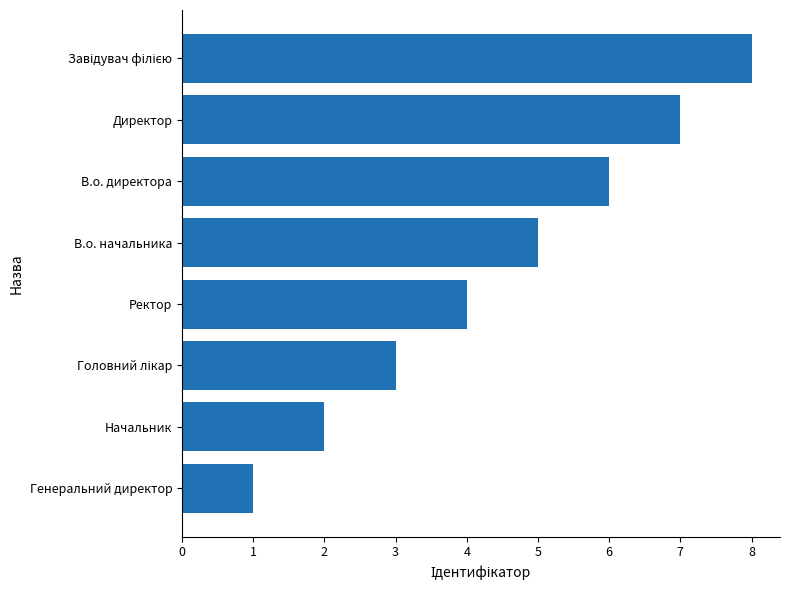

What is the change in value from В.о. начальника to Генеральний директор?

-4